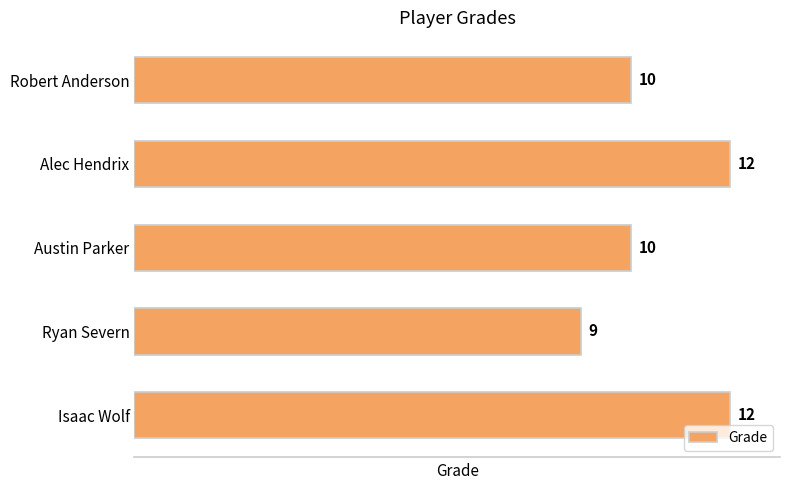

How many bars are there in total?

5